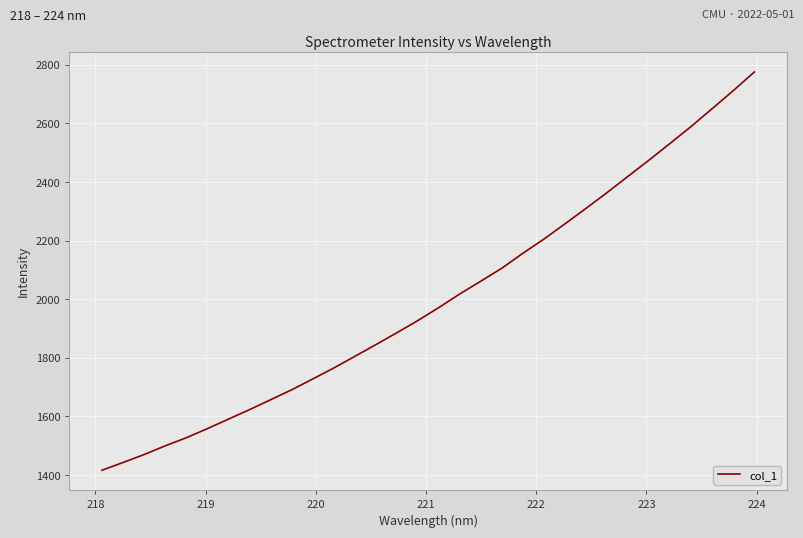

What is the greatest value displayed?

2775.6